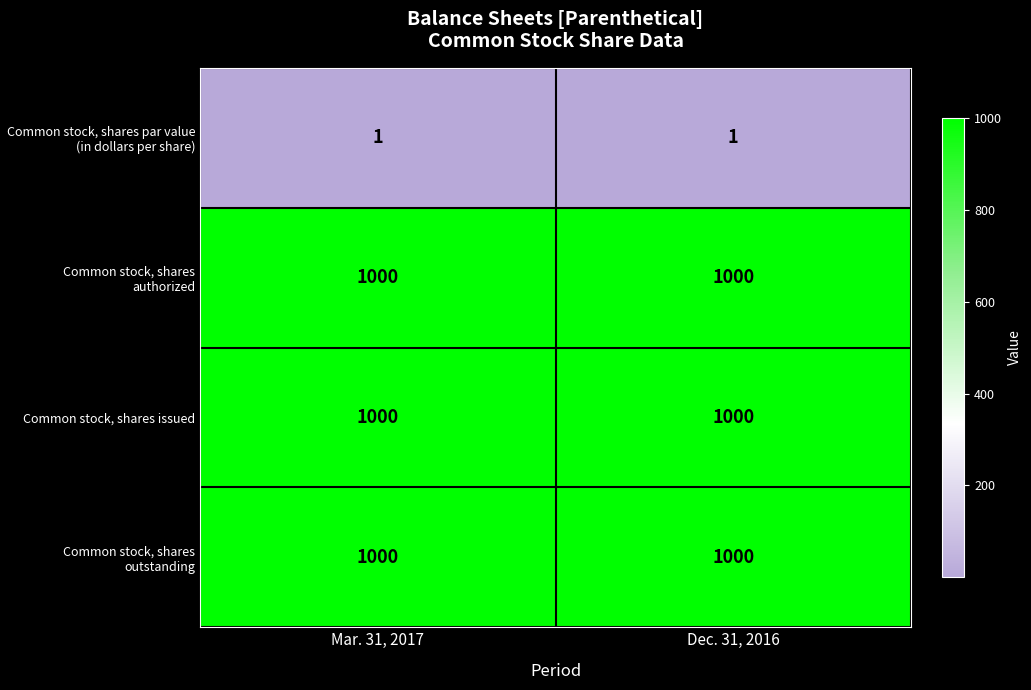

What is the total value across all series at Mar. 31, 2017?

3001